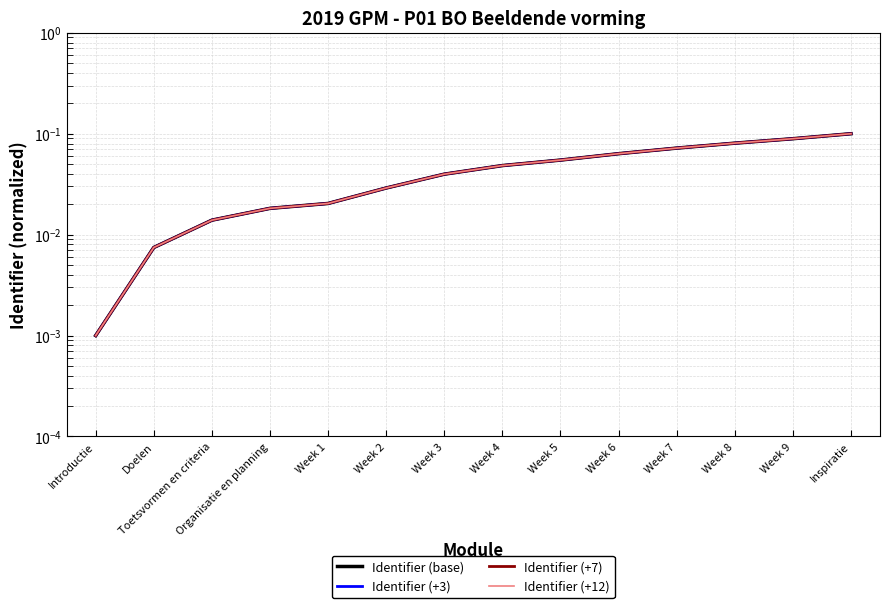

What is the label of the 3rd point from the right?

Week 8